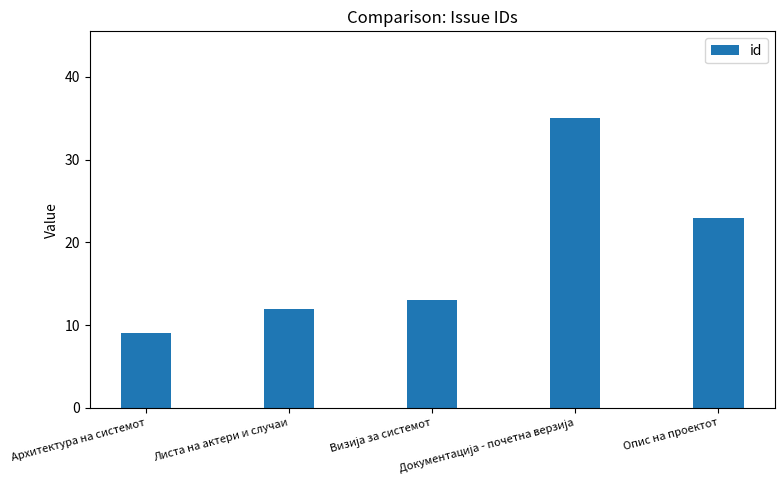

What position from the left is Опис на проектот?

5